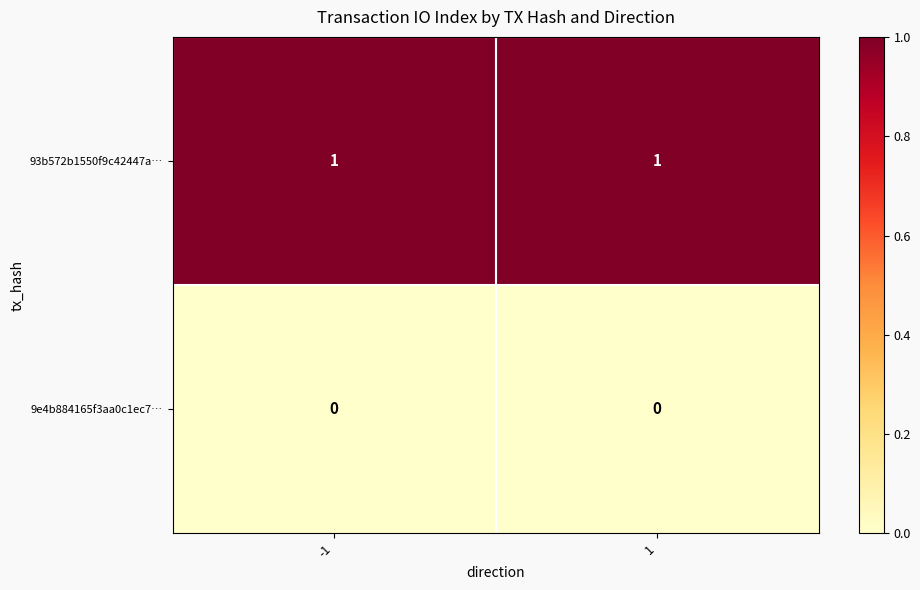

Rank the series at -1 from highest to lowest value.

93b572b1550f9c42447a…, 9e4b884165f3aa0c1ec7…